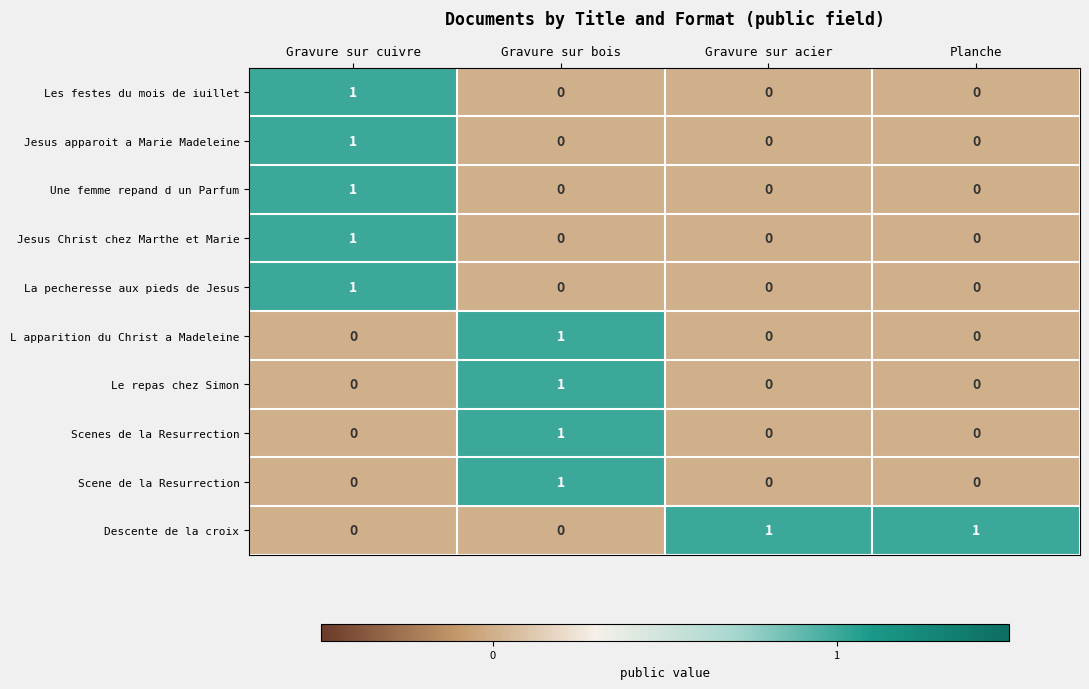

What is the difference between the highest and lowest values at Gravure sur cuivre?

1